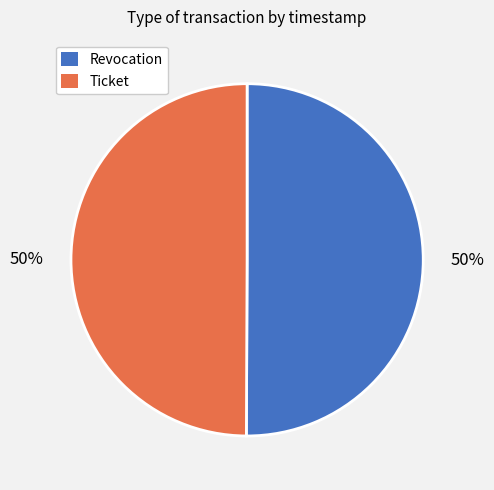

Is the sum of Revocation and Ticket greater than half?

Yes